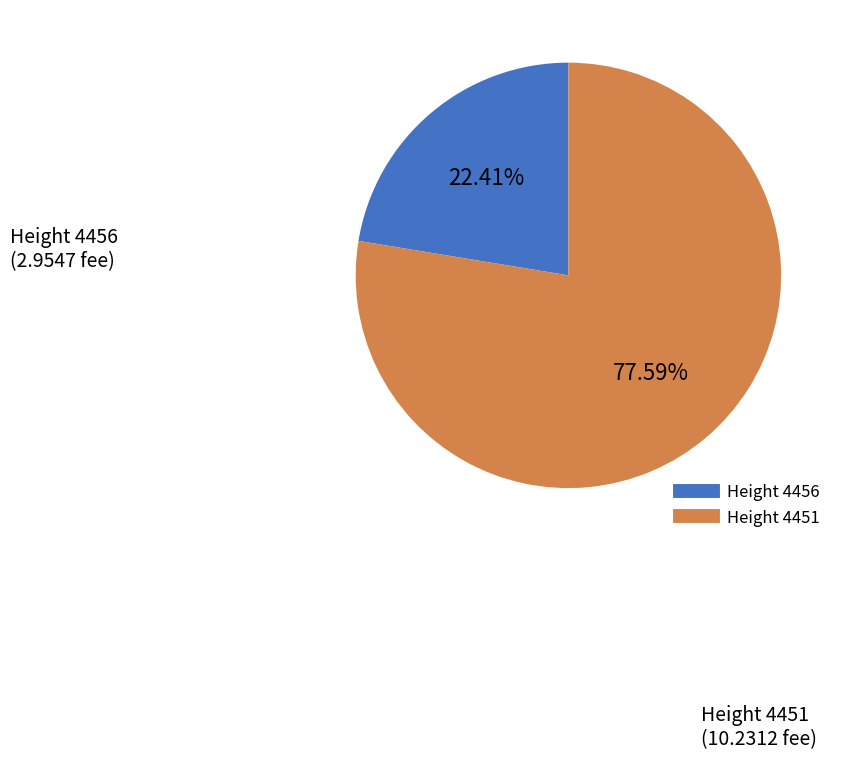

Rank the categories by value from lowest to highest.

4456, 4451